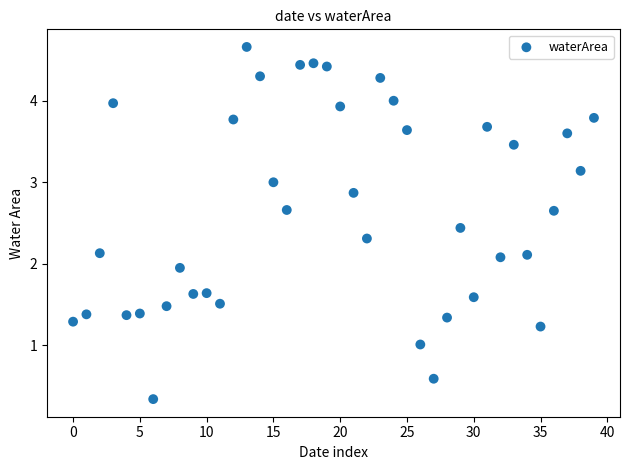

What is the range of Y values (max minus min)?

4.3